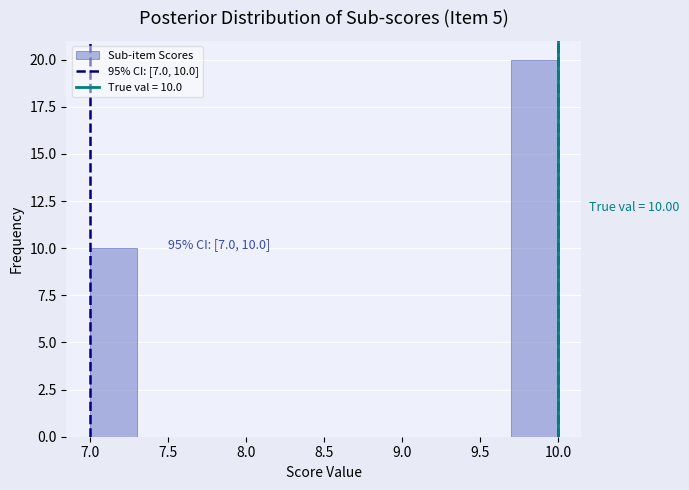

Over which range of the x-axis is the bar tallest?

9.7 to 10.0